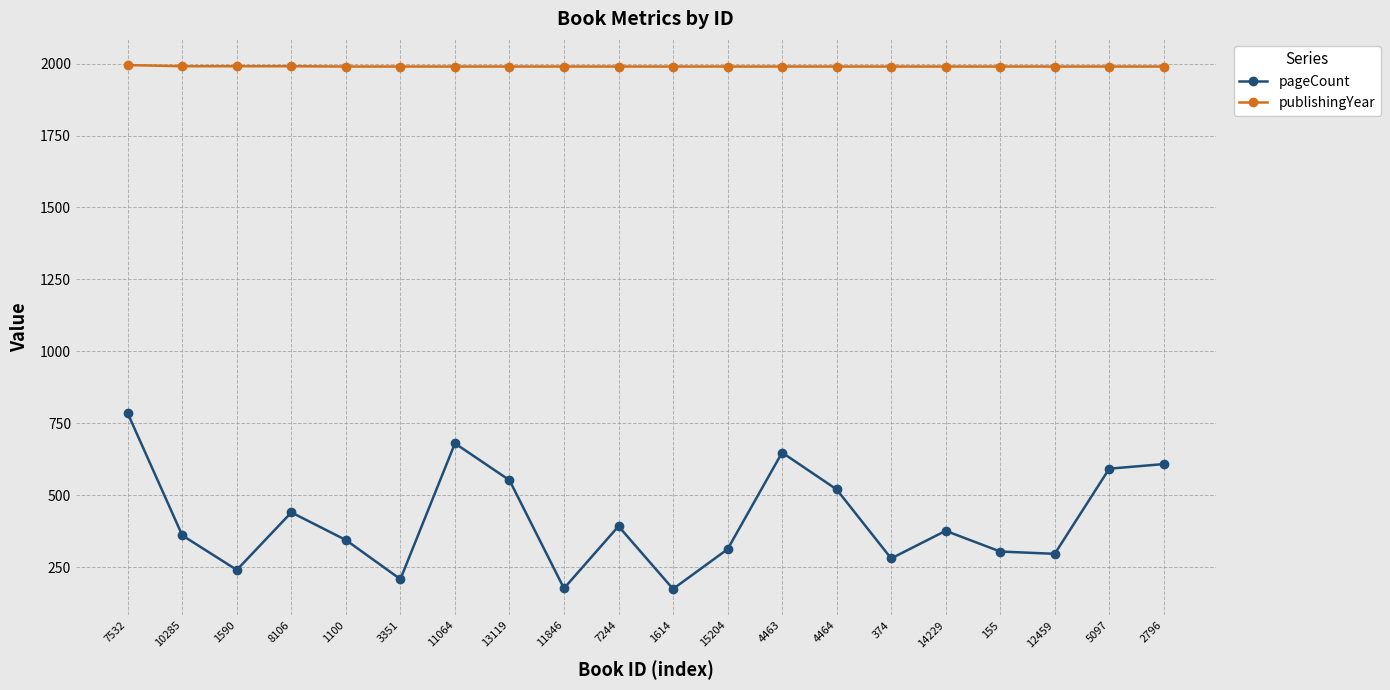

The value of pageCount at 7532 is 784. True or false?

True